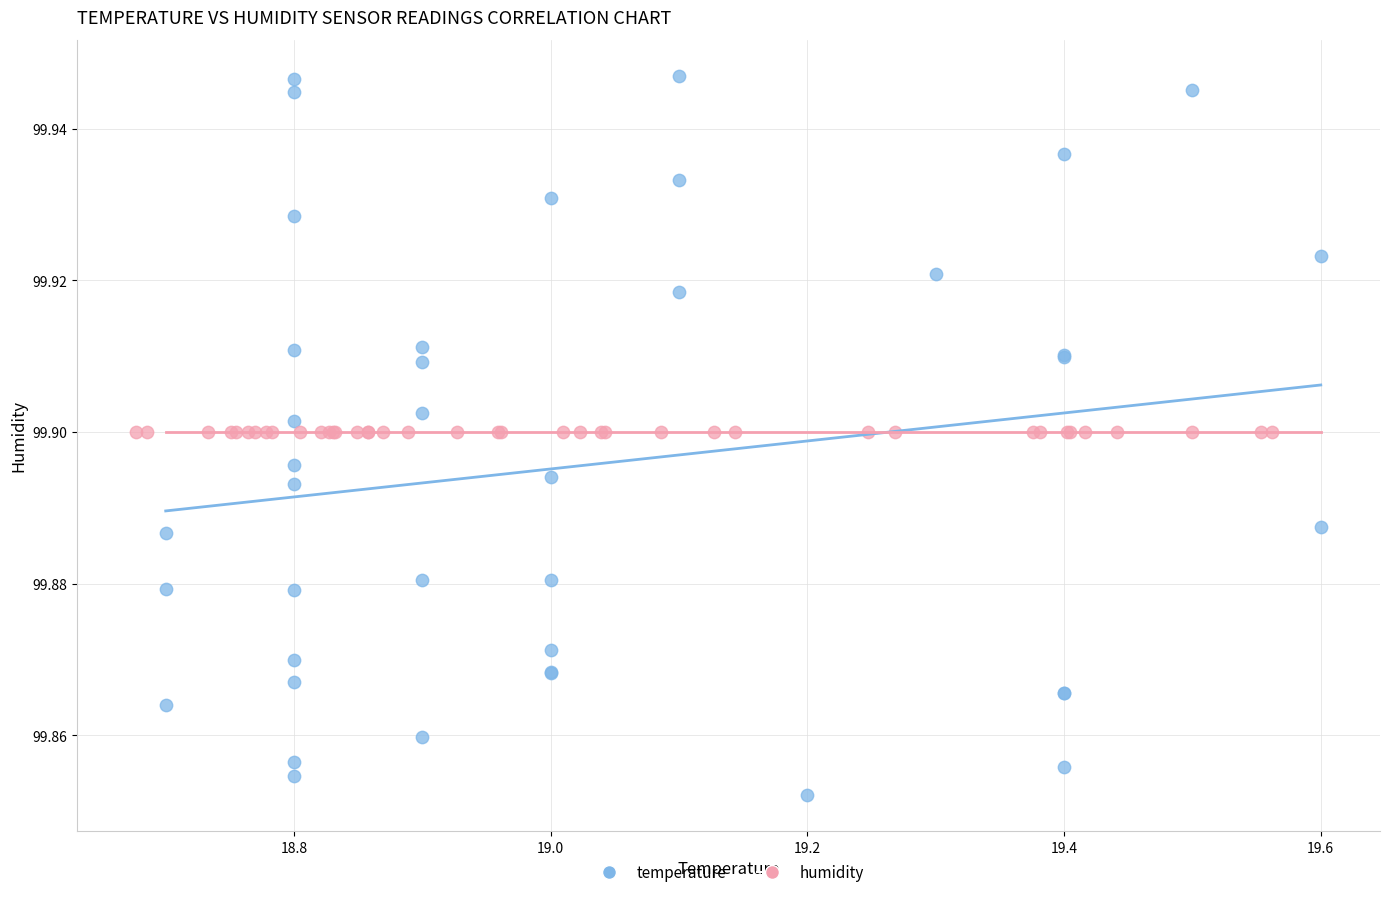

Which series reaches the minimum Y coordinate?

temperature